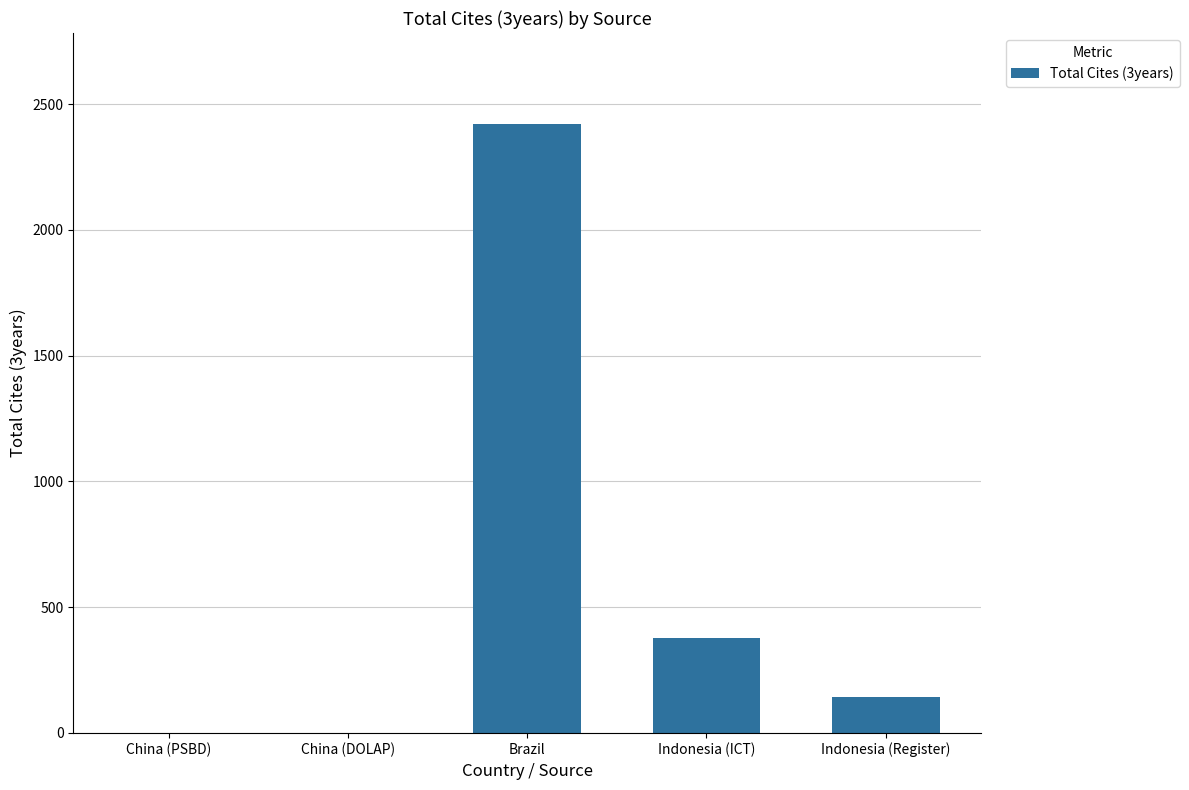

Reading left to right, list all the values displayed in this chart.

0	0	2420	379	142